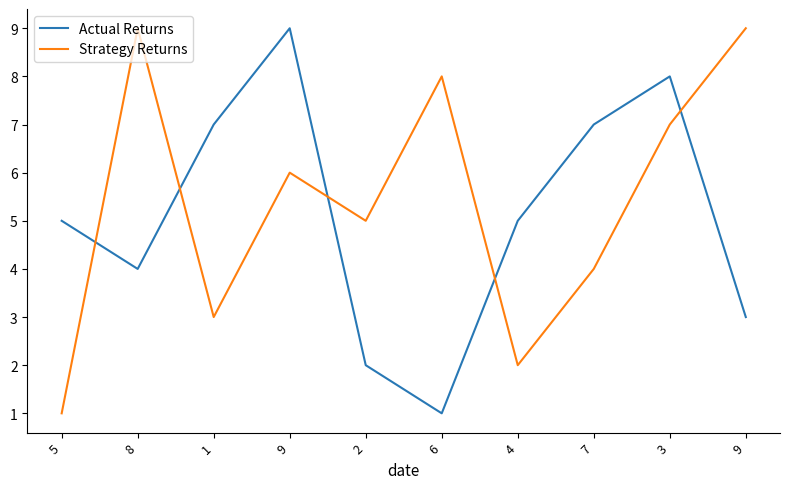

What is the minimum value shown in the chart?

1